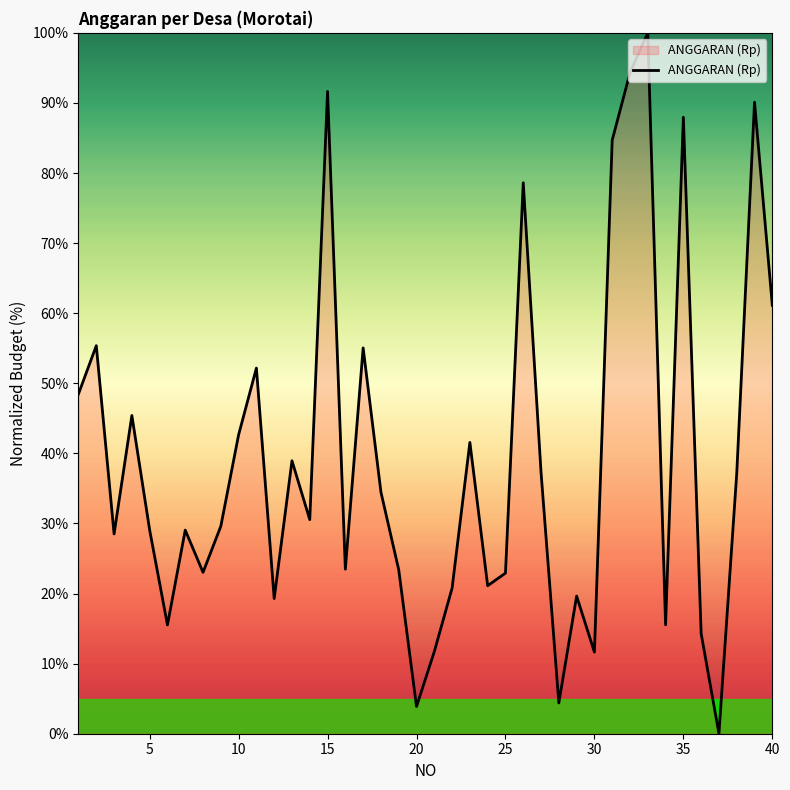

What is the maximum value shown in the chart?

100.0